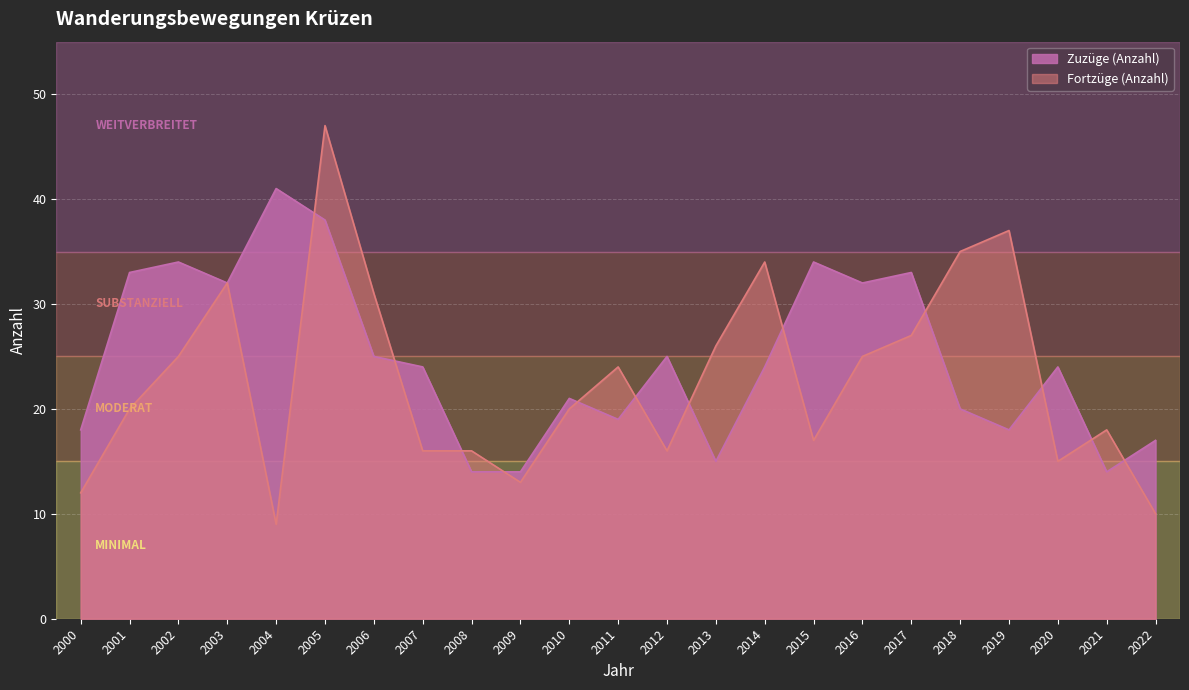

Which series has the widest spread of values?

Fortzüge (Anzahl)